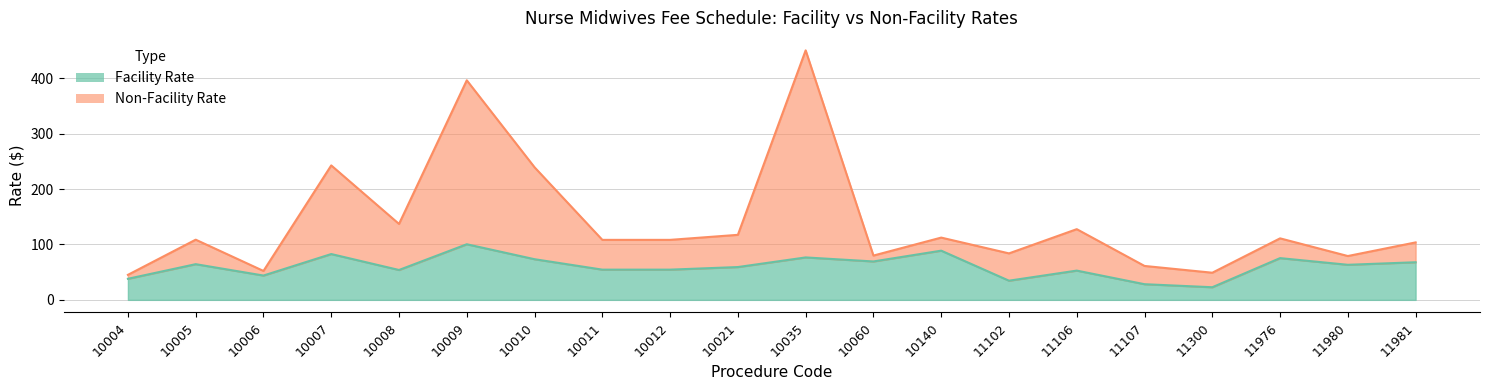

What is the difference between the maximum and second lowest values in the Non-Facility Rate series?

401.5